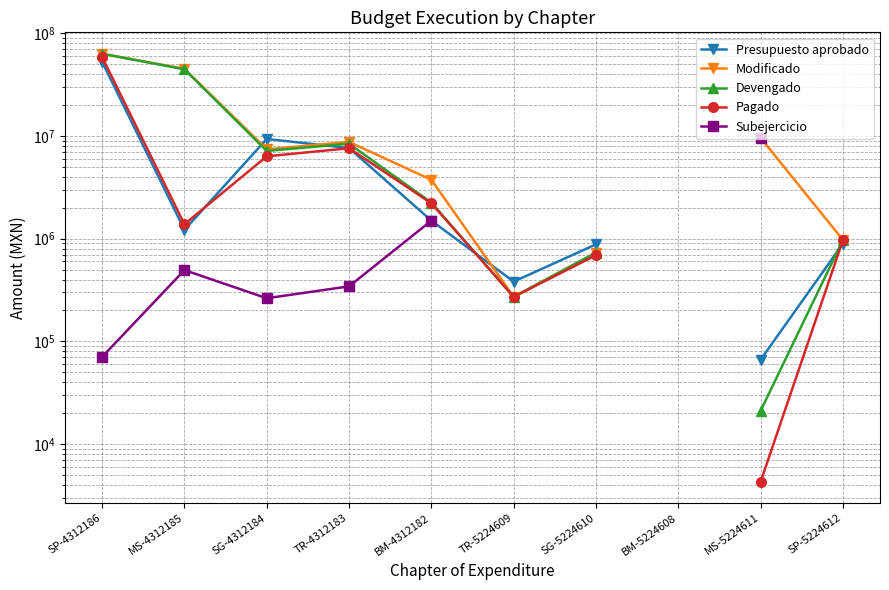

True or false: Devengado and Subejercicio cross at least once.

False